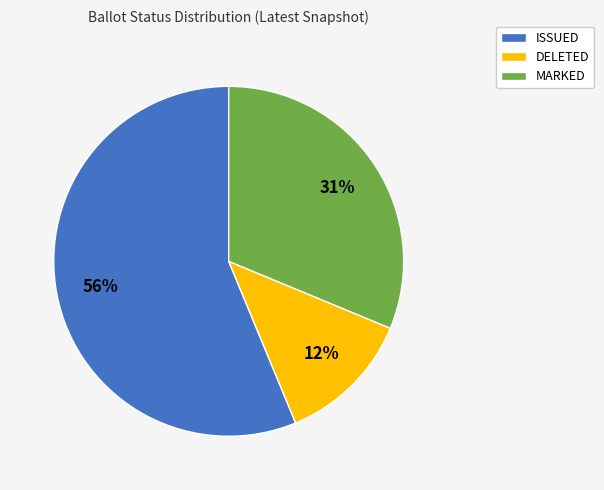

Approximately how many times larger is the value at MARKED compared to ISSUED?

0.6